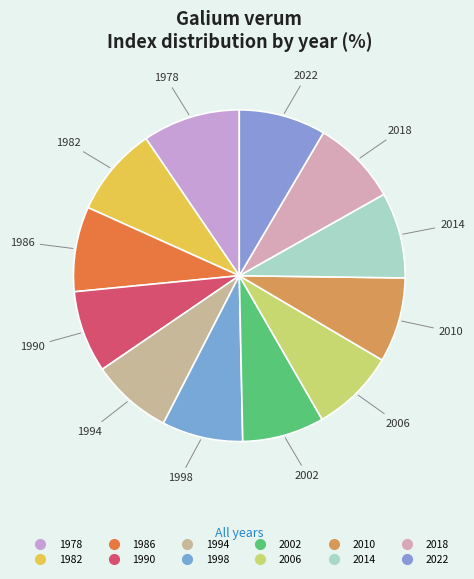

Count the number of slices in the pie.

12